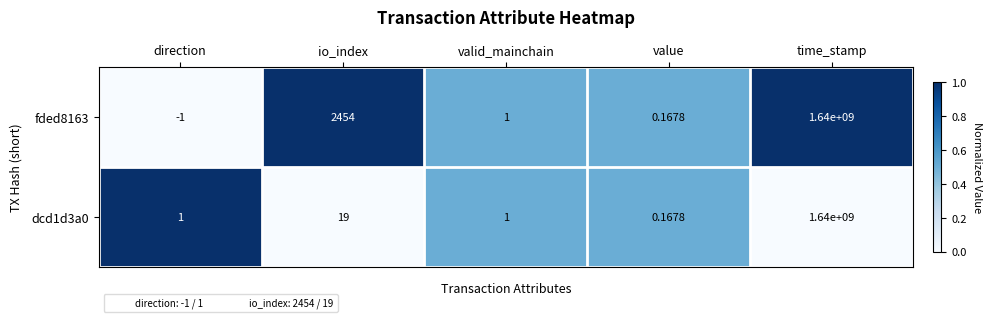

What is the difference between the highest and lowest values at direction?

2.0